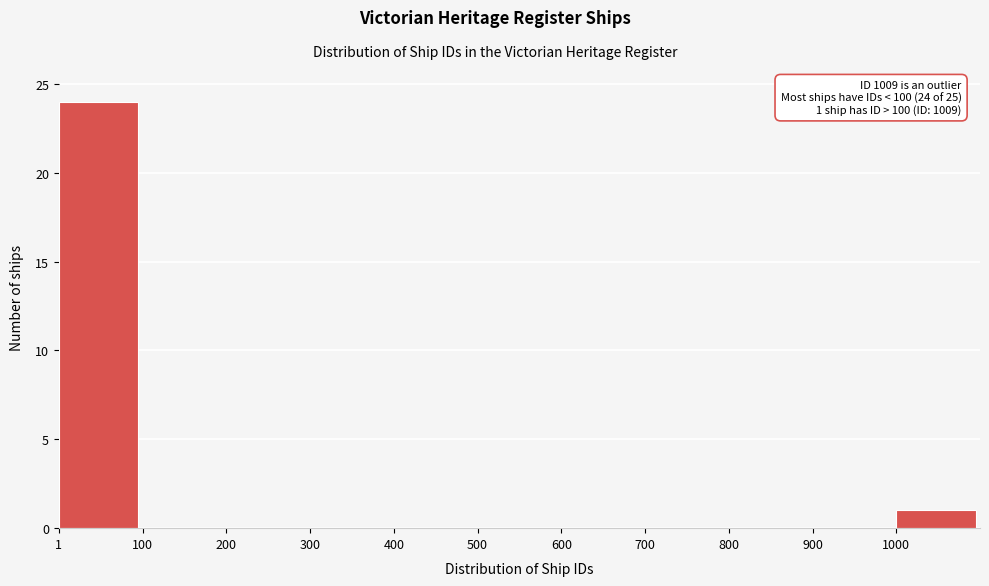

Over which range of the x-axis is the bar tallest?

0 to 100